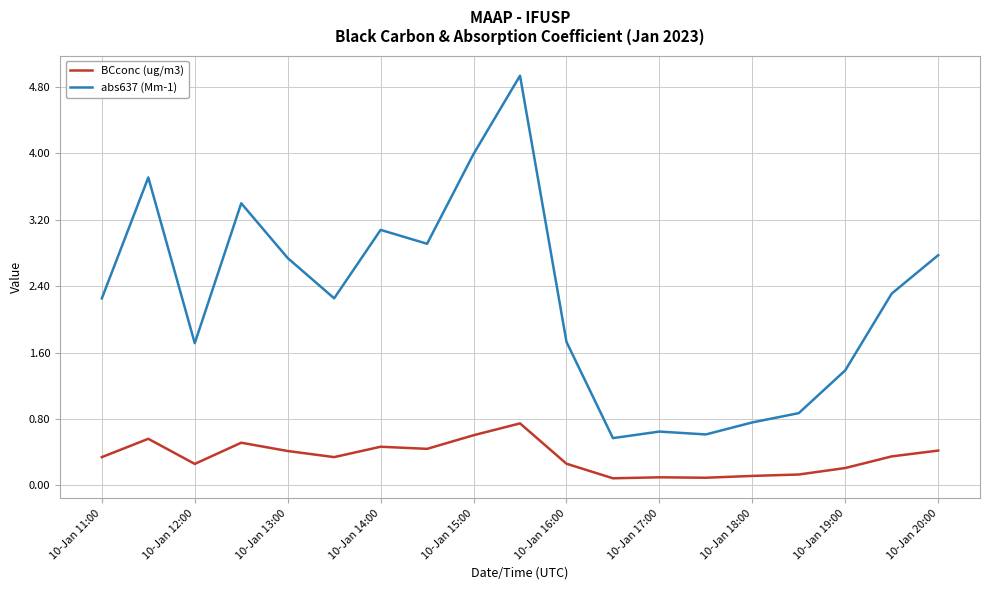

What is the difference between the maximum and minimum values in the BCconc (ug/m3) series?

0.7